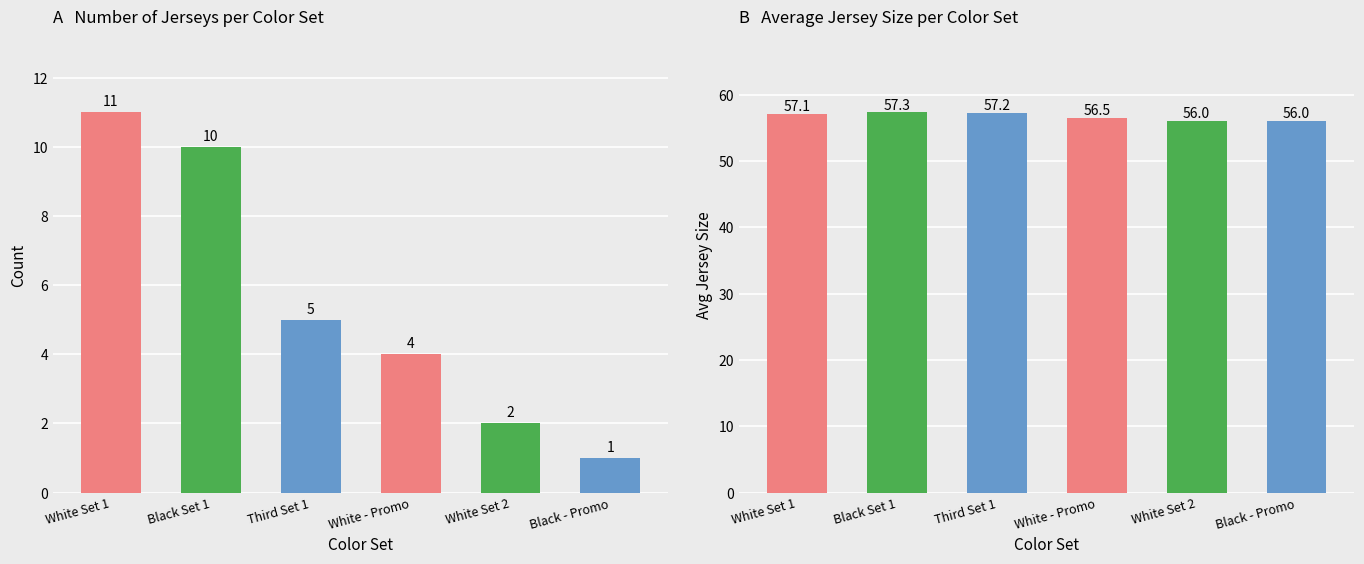

Rank the series by their maximum value, from highest to lowest.

Avg Size, Count